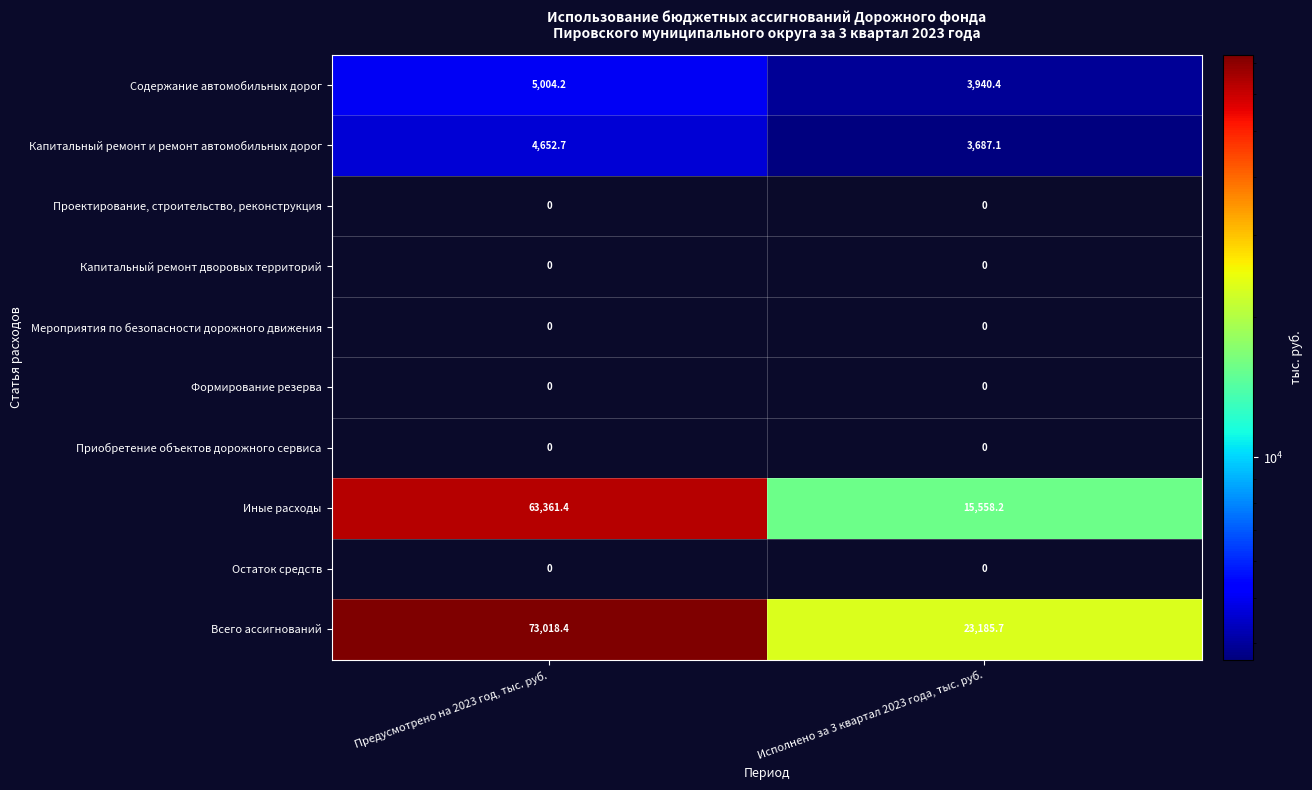

Which series changed the most between Предусмотрено на 2023 год, тыс. руб. and Исполнено за 3 квартал 2023 года, тыс. руб.?

Всего ассигнований